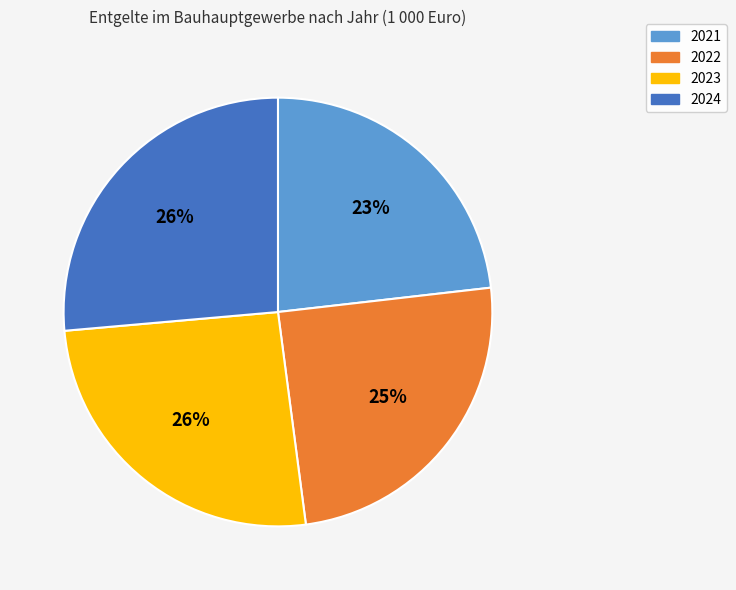

The 2022 slice represents 25% of the pie. True or false?

True